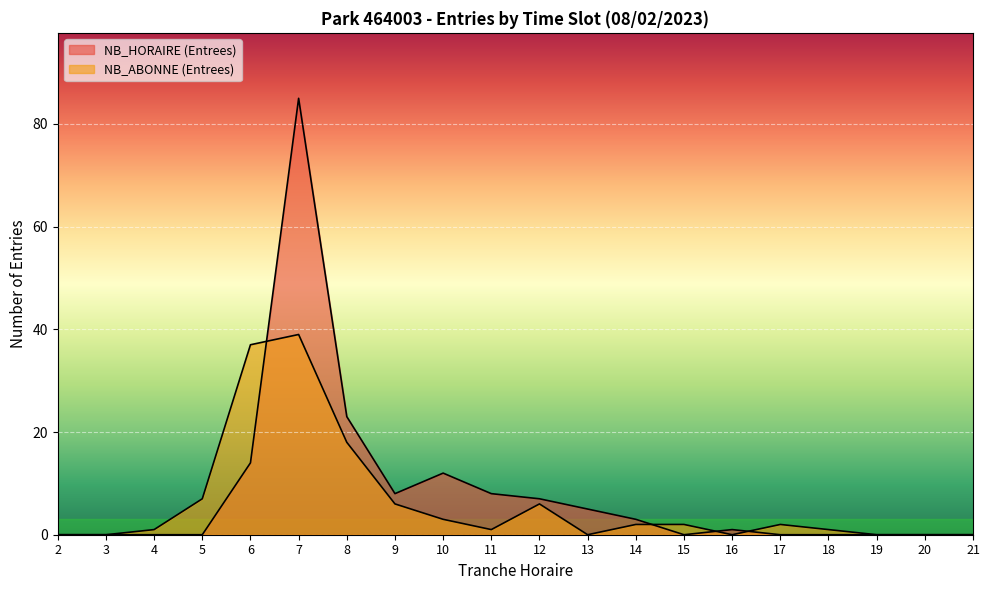

What is the total value across all series at 17?

2